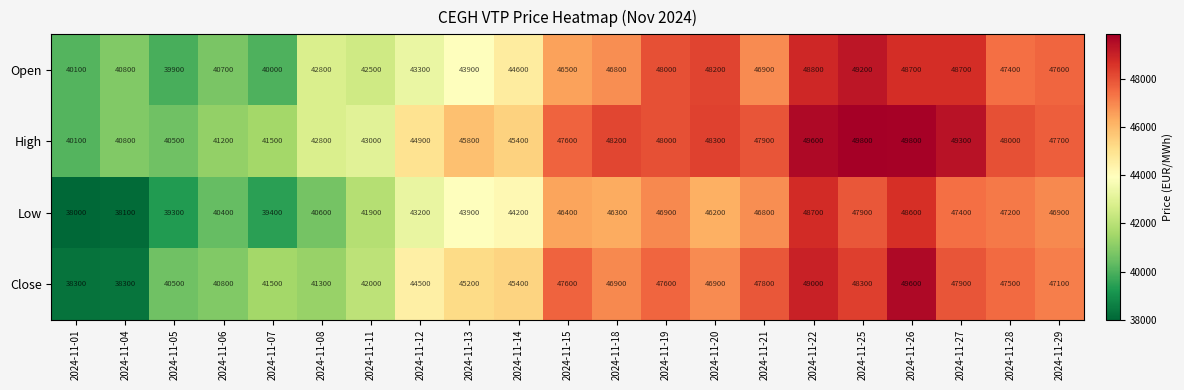

What value does the Close series have at 2024-11-29, to the nearest 100?

47100